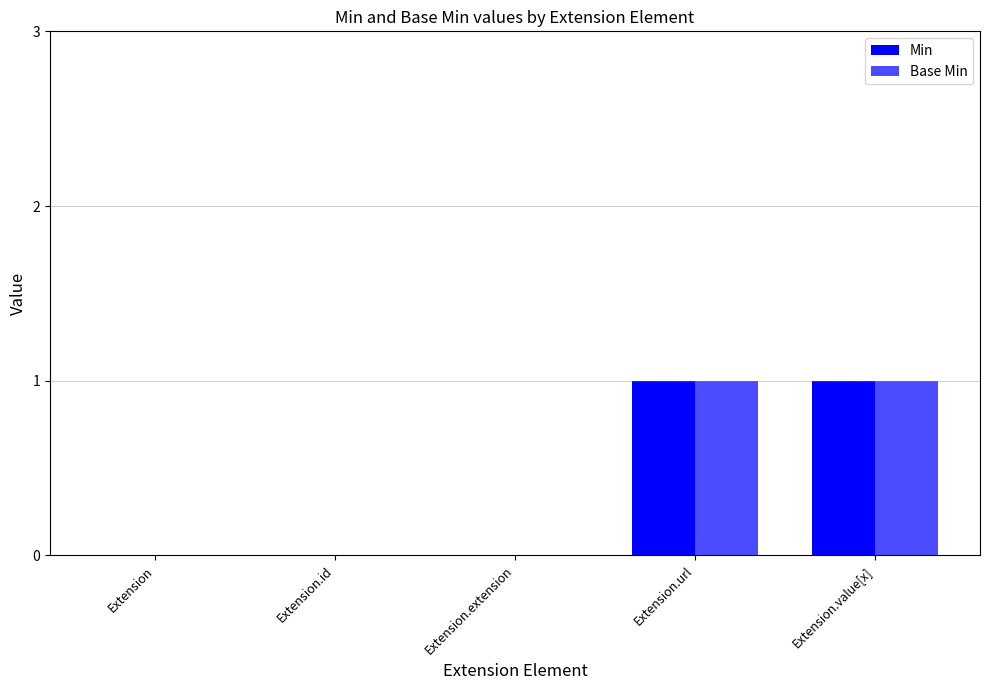

At which label is Min closest to 0?

Extension